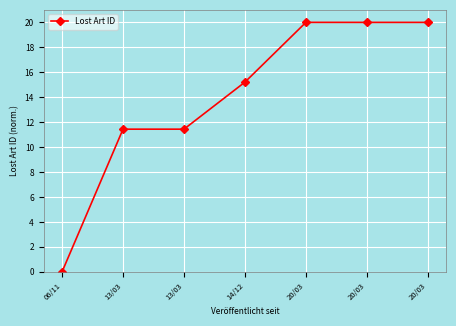

Reading right to left, what are all the values shown in this chart?

20.0	20.0	20.0	15.2	11.4	11.4	0.0